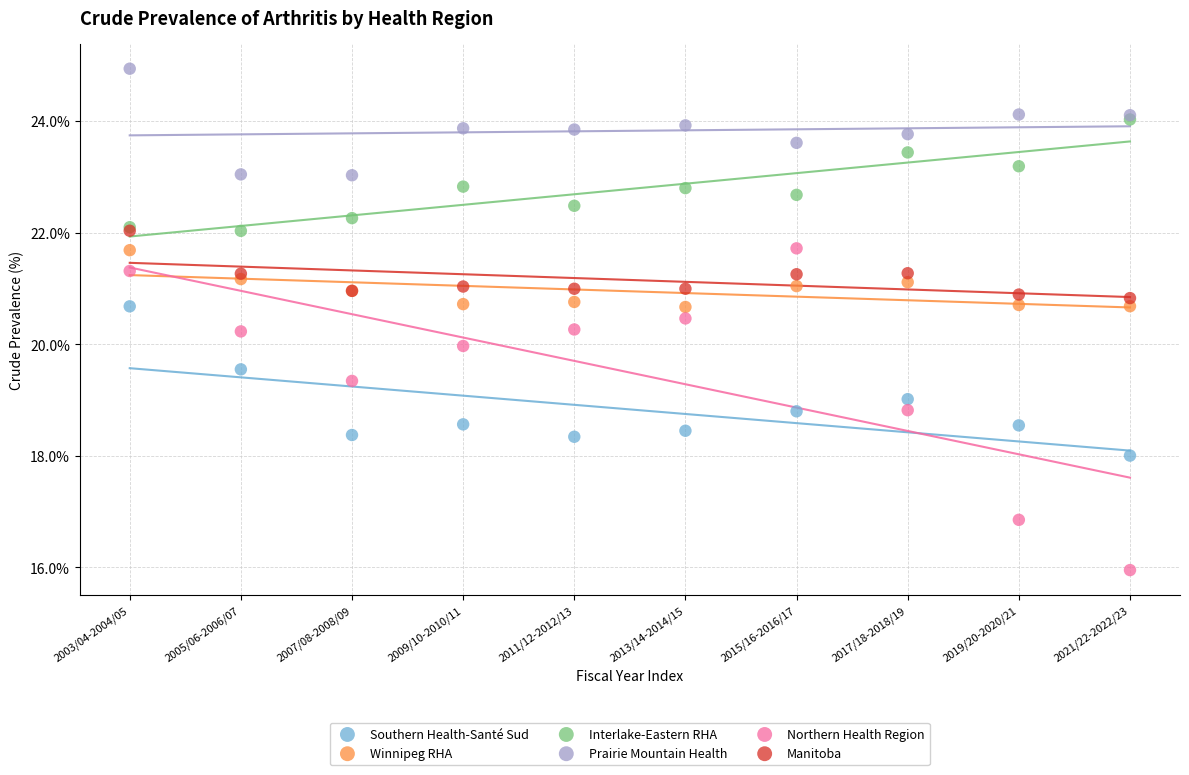

What are all the series names shown in the legend?

Southern Health-Santé Sud, Winnipeg RHA, Interlake-Eastern RHA, Prairie Mountain Health, Northern Health Region, Manitoba